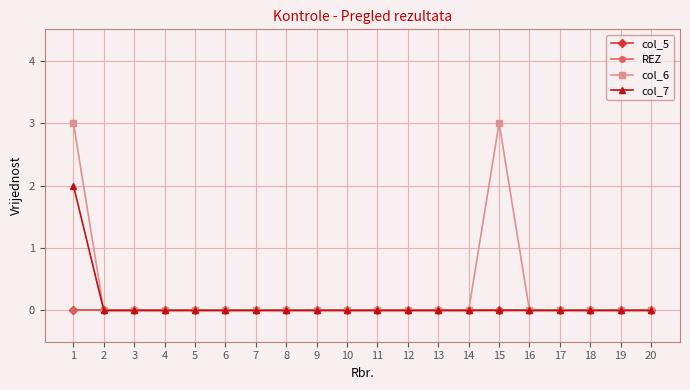

Reading left to right, transcribe all the data shown in this chart.

col_5: 1=0	2=0	3=0	4=0	5=0	6=0	7=0	8=0	9=0	10=0	11=0	12=0	13=0	14=0	15=0	16=0	17=0	18=0	19=0	20=0
REZ: 1=0	2=0	3=0	4=0	5=0	6=0	7=0	8=0	9=0	10=0	11=0	12=0	13=0	14=0	15=0	16=0	17=0	18=0	19=0	20=0
col_6: 1=3	2=0	3=0	4=0	5=0	6=0	7=0	8=0	9=0	10=0	11=0	12=0	13=0	14=0	15=3	16=0	17=0	18=0	19=0	20=0
col_7: 1=2	2=0	3=0	4=0	5=0	6=0	7=0	8=0	9=0	10=0	11=0	12=0	13=0	14=0	15=0	16=0	17=0	18=0	19=0	20=0